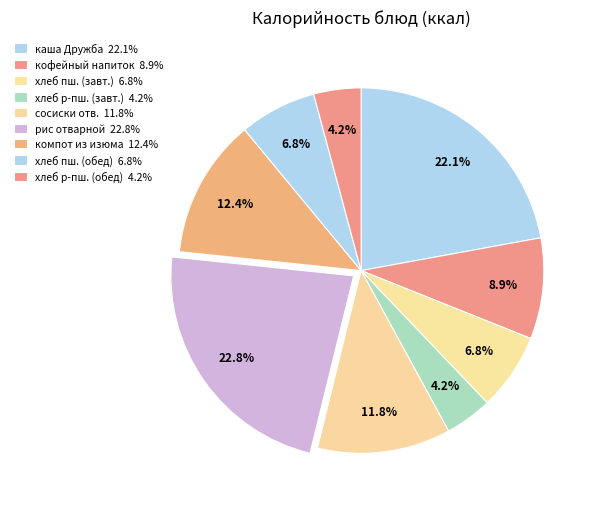

How many segments does this pie chart have?

9